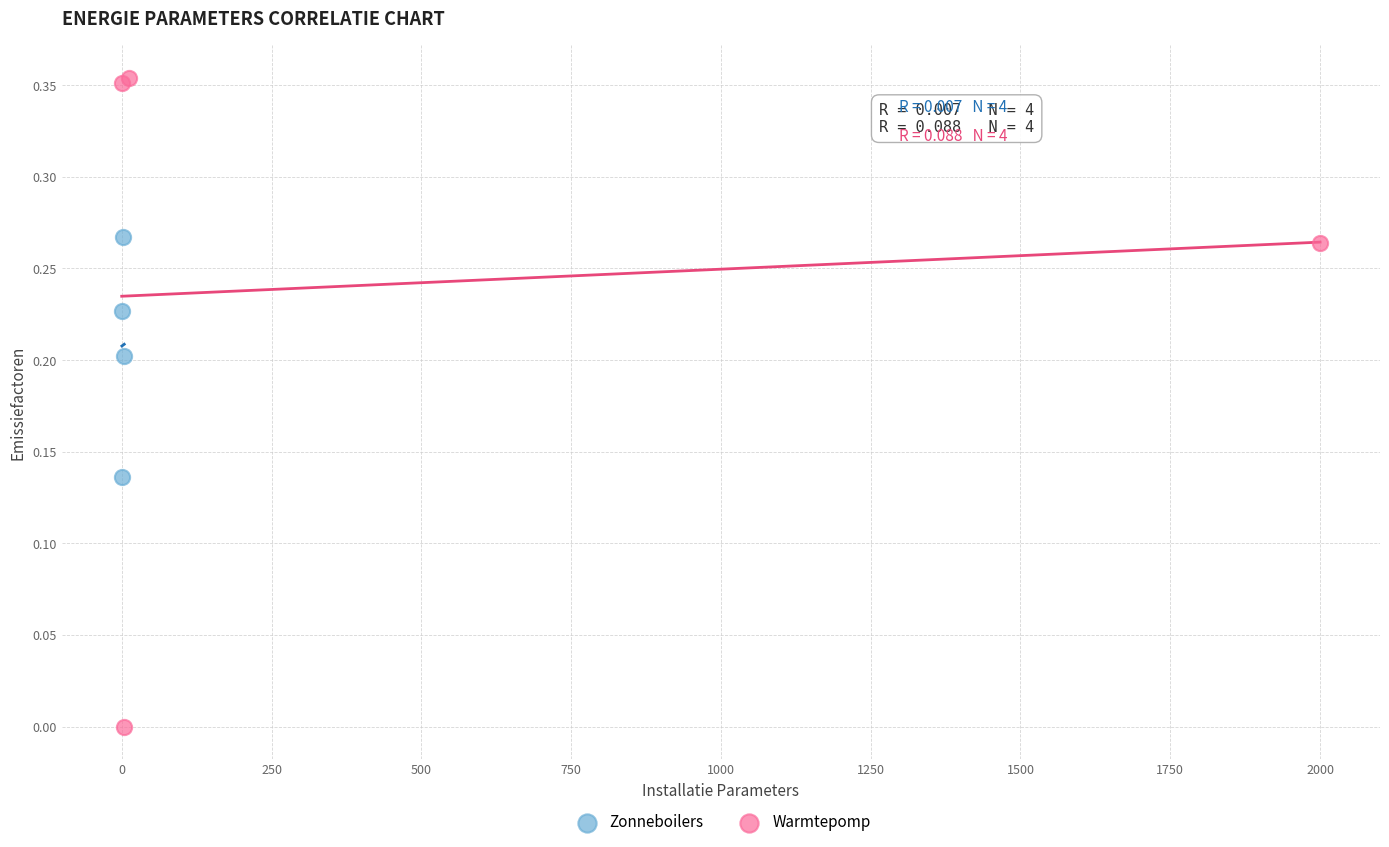

Which series reaches the minimum Y coordinate?

Warmtepomp